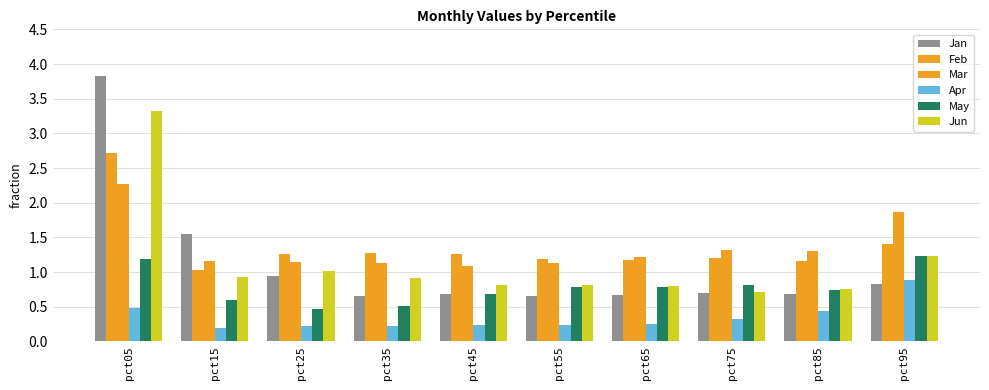

Reading left to right, list all the values displayed in this chart.

Jan: 3.8	1.6	0.9	0.7	0.7	0.7	0.7	0.7	0.7	0.8
Feb: 2.7	1.0	1.3	1.3	1.3	1.2	1.2	1.2	1.2	1.4
Mar: 2.3	1.2	1.1	1.1	1.1	1.1	1.2	1.3	1.3	1.9
Apr: 0.5	0.2	0.2	0.2	0.2	0.2	0.2	0.3	0.4	0.9
May: 1.2	0.6	0.5	0.5	0.7	0.8	0.8	0.8	0.7	1.2
Jun: 3.3	0.9	1.0	0.9	0.8	0.8	0.8	0.7	0.8	1.2